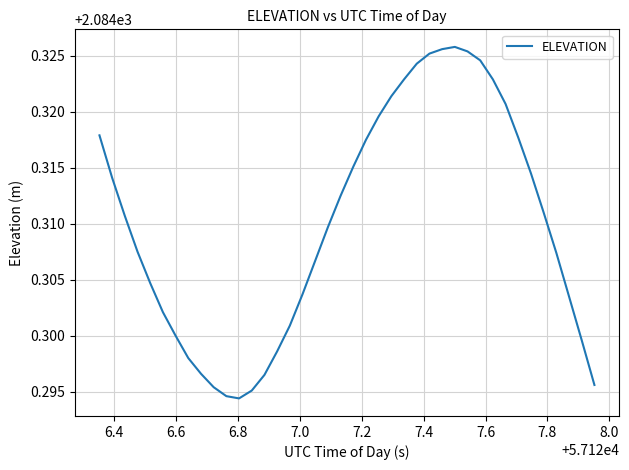

What is the greatest value displayed?

2084.3